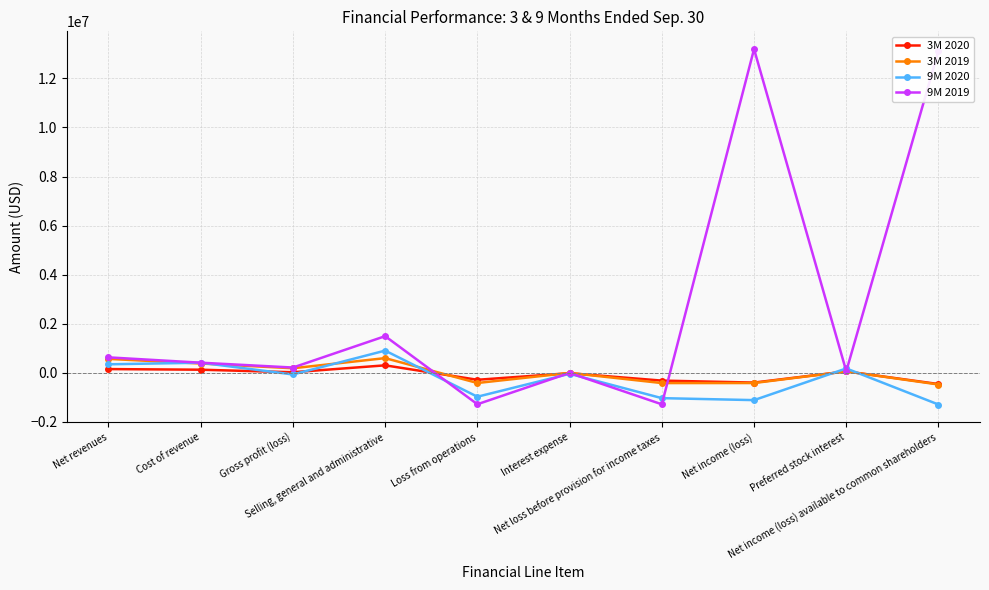

At which label does 9M 2020 first exceed -38055?

Net revenues